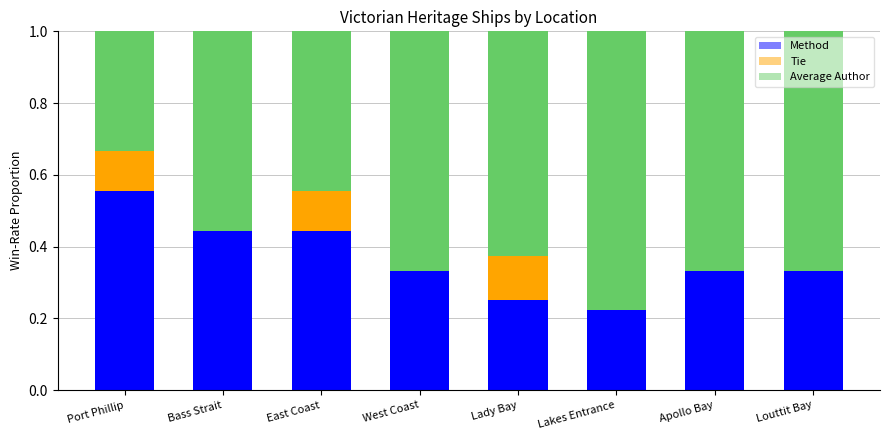

What are all the series names shown in the legend?

Method, Tie, Average Author